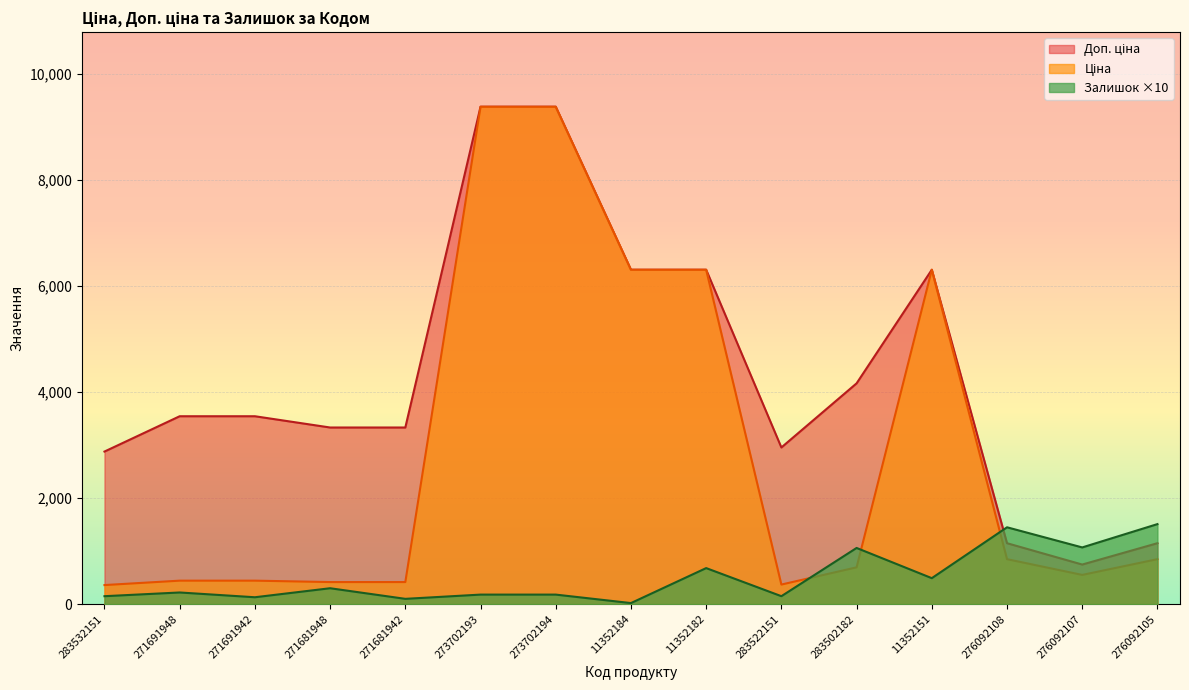

What is the sum of all Доп. ціна values?

64495.6